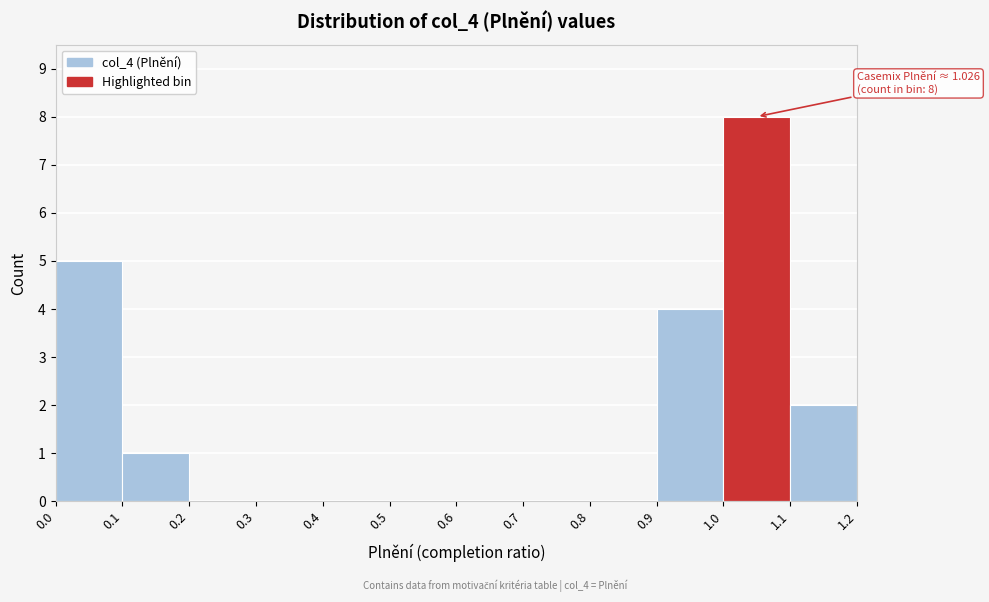

Over which range of the x-axis is the bar tallest?

1.0 to 1.1